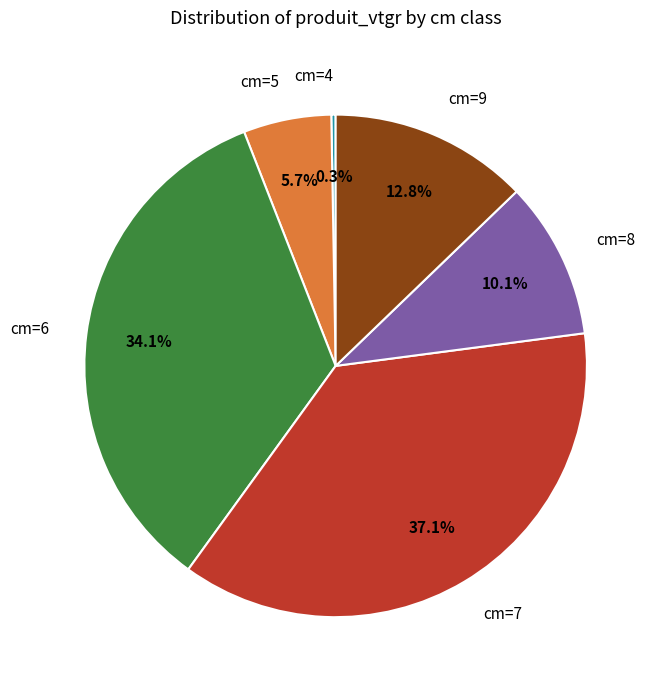

Is there a majority slice in this chart?

No